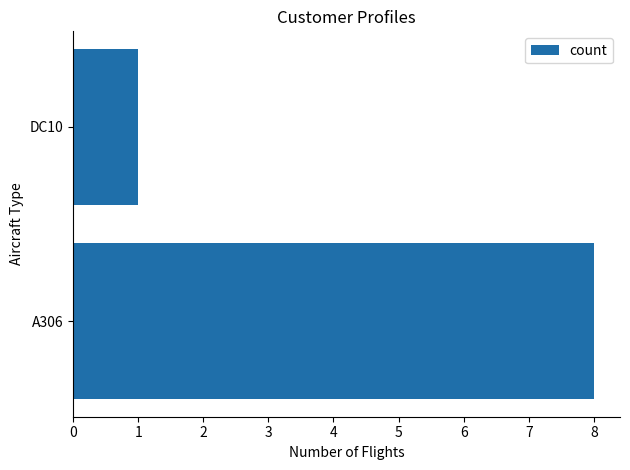

Count the number of categories in the chart.

2